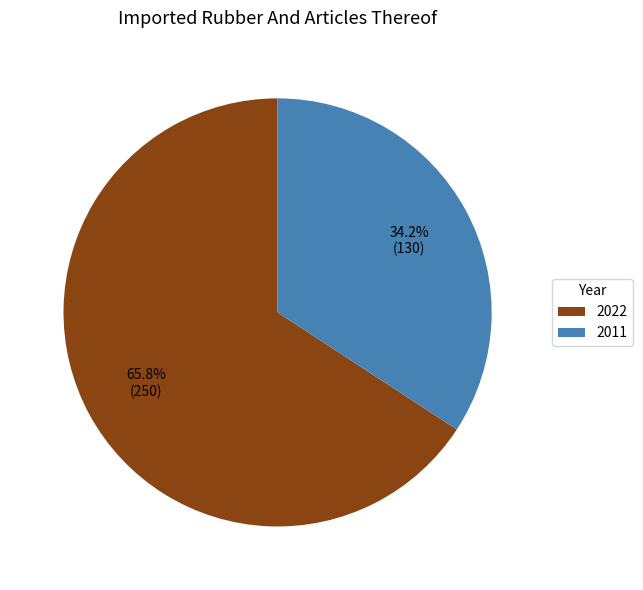

Approximately how many times larger is the value at 2011 compared to 2022?

0.5